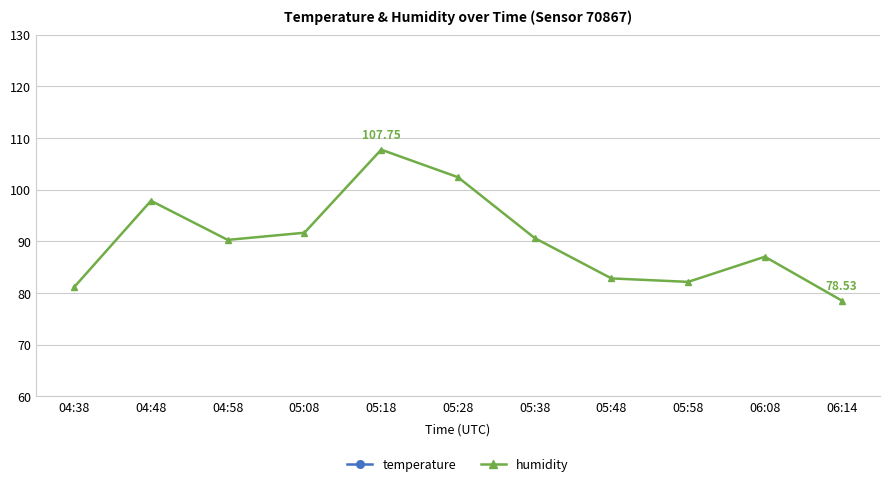

What position from the left is 04:38?

1